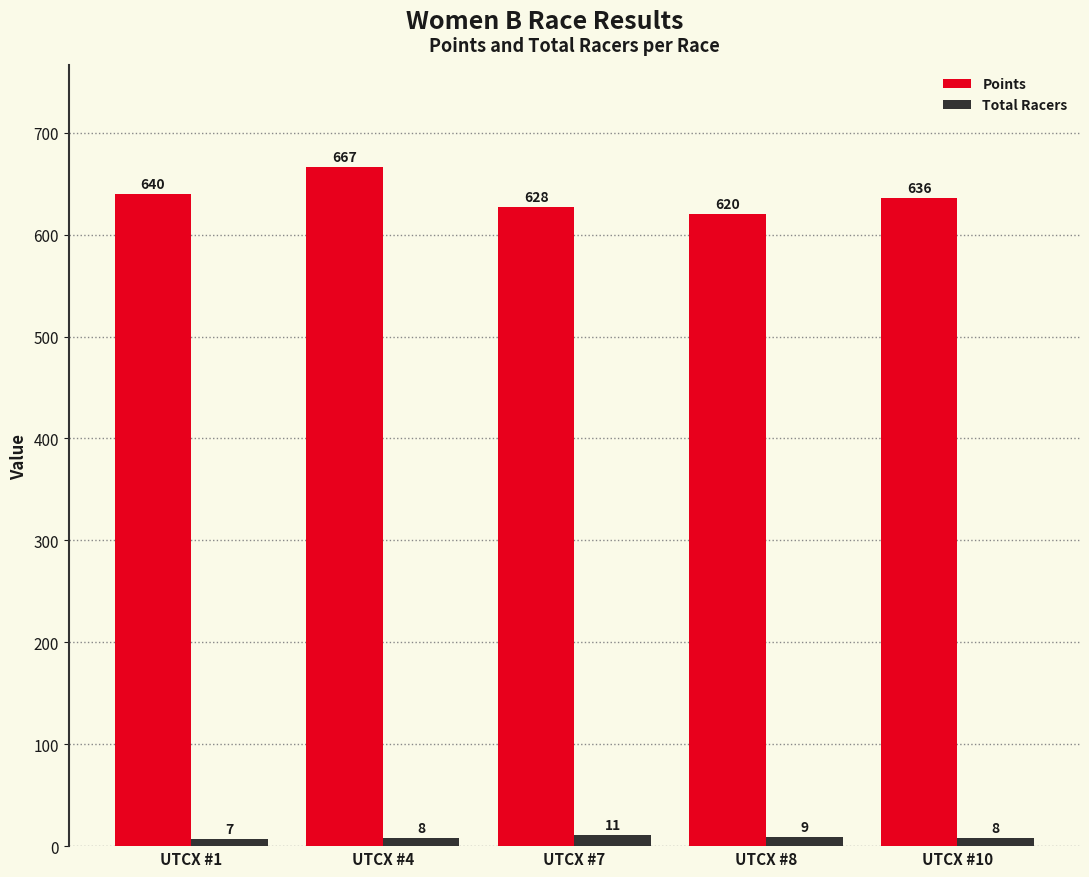

Read the Total Racers value at UTCX #10.

8.0